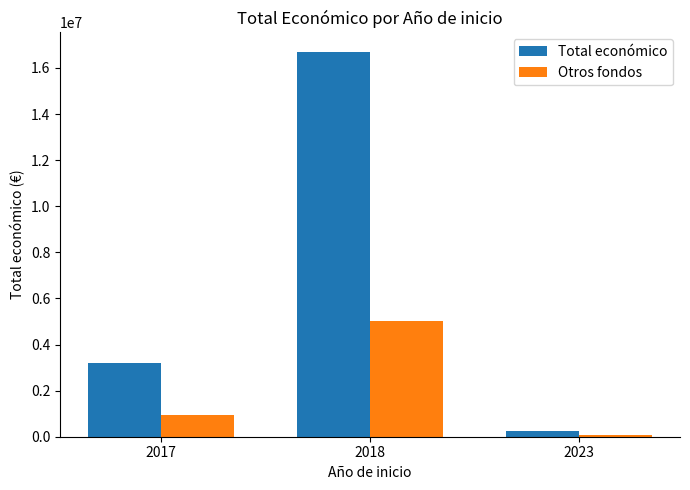

Which series has the largest range (max minus min)?

Total económico